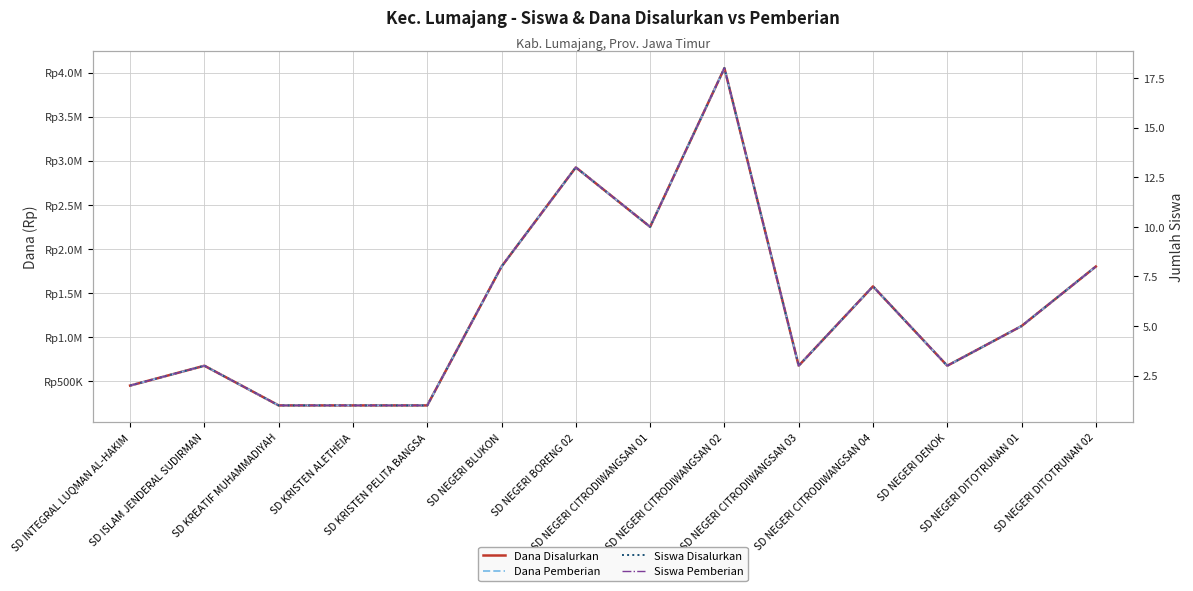

Is this an area chart (filled region under the line)?

No